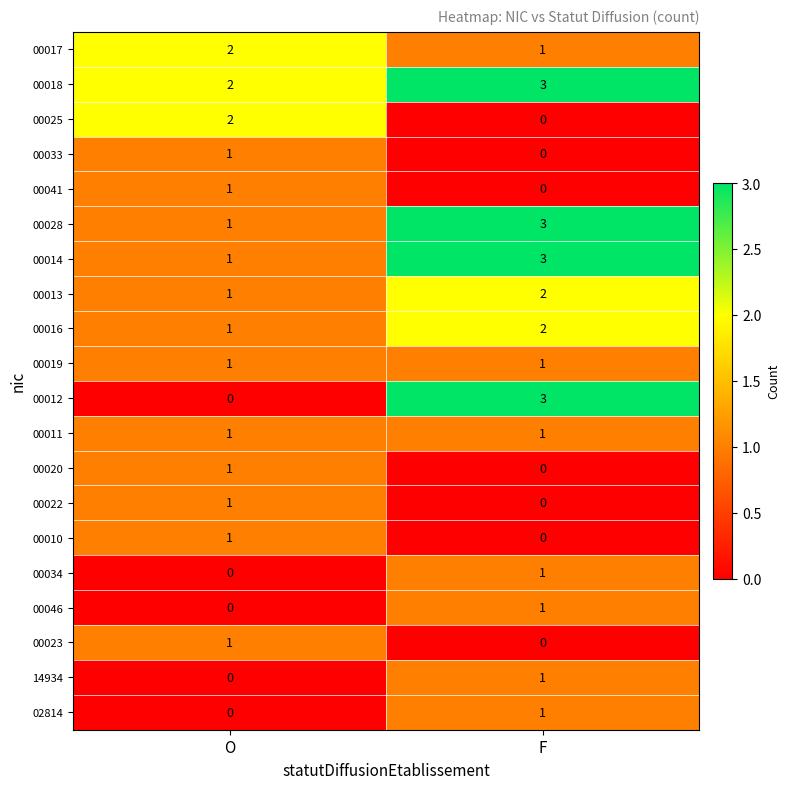

Rank the categories by 00018 value from highest to lowest.

F, O